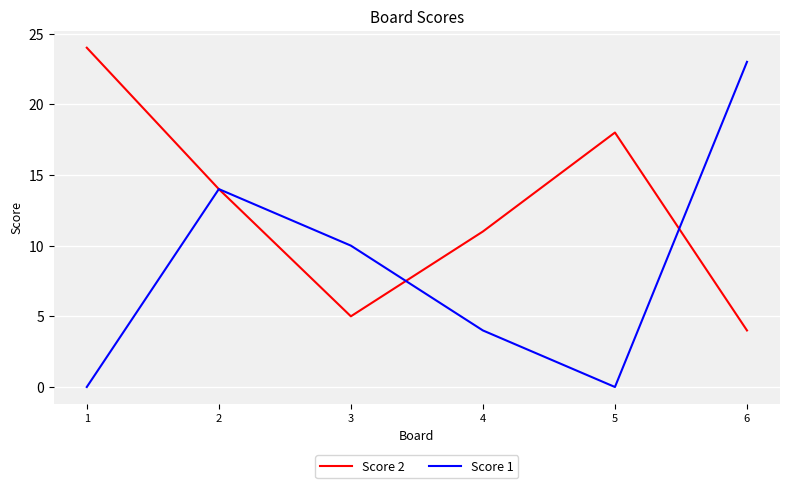

In Score 2, how many points are higher than both neighbors (excluding endpoints)?

1